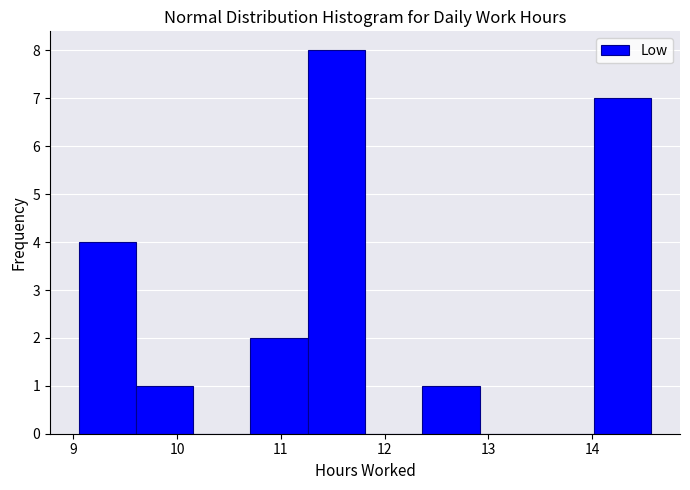

Over which range of the x-axis is the bar tallest?

11.3 to 11.8